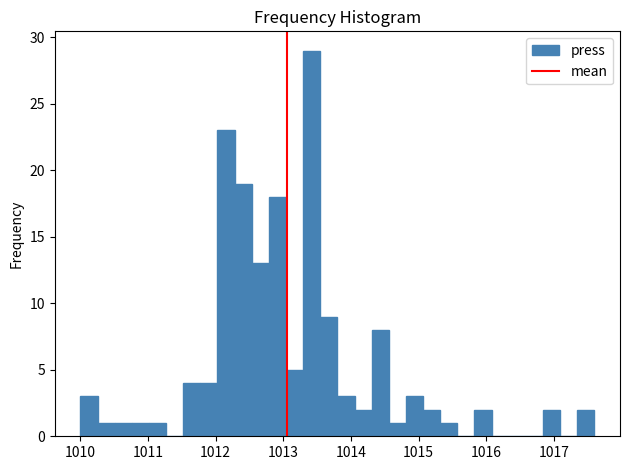

Read against the x-axis, roughly where is the centre of the tallest bar?

1013.4